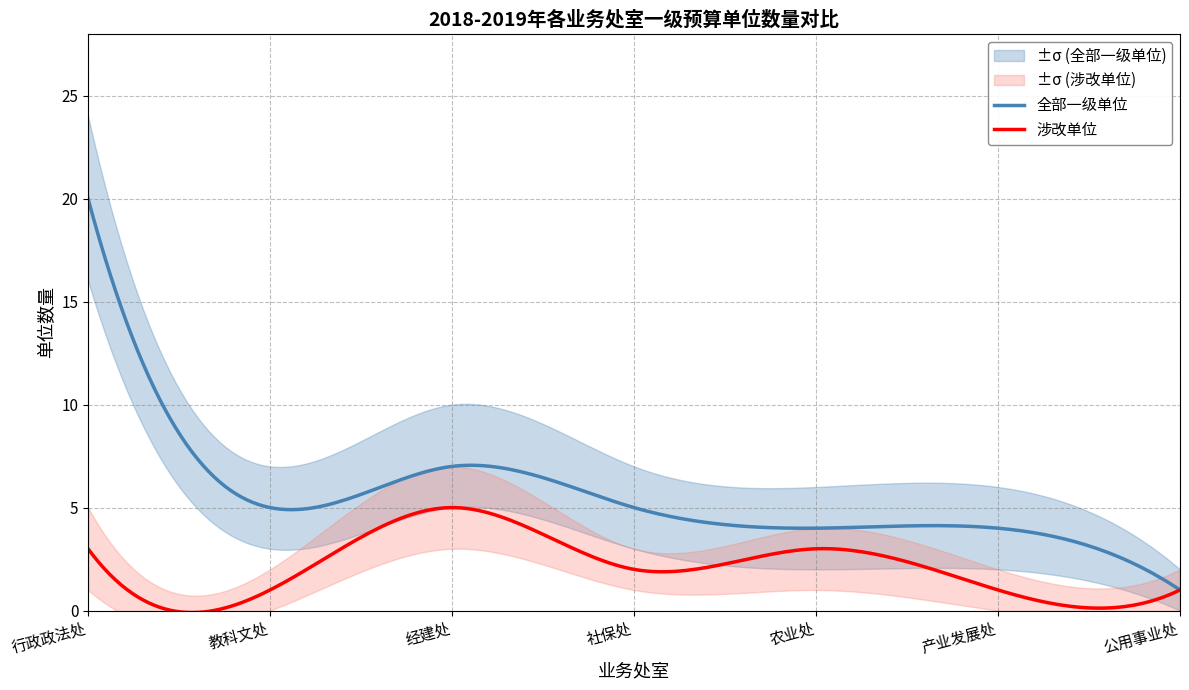

True or false: 一级单位数量_upper has a value of 10 at 行政政法处.

False